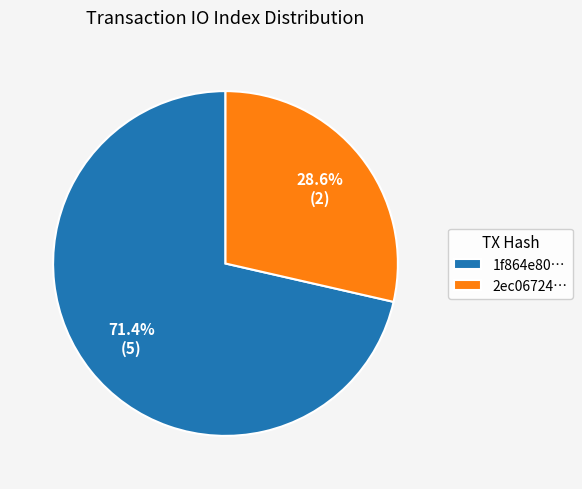

Combined, what portion of the pie is 2ec06724… and 1f864e80…?

100.0%